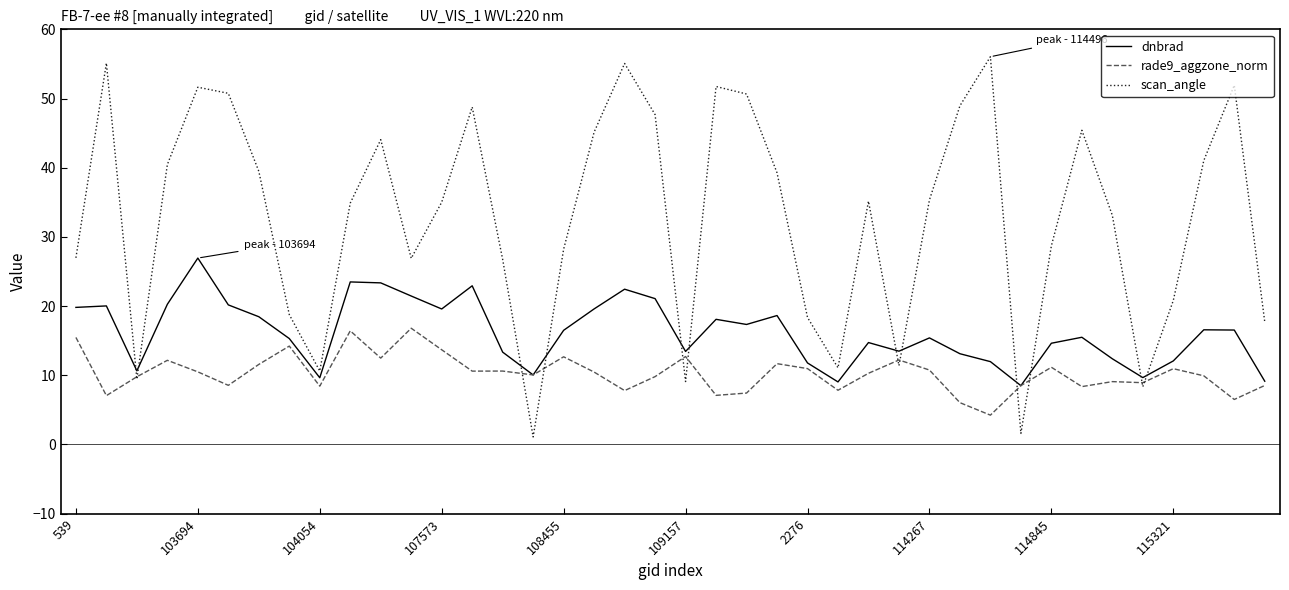

Rank the series by their maximum value, from lowest to highest.

rade9_aggzone_norm, dnbrad, scan_angle